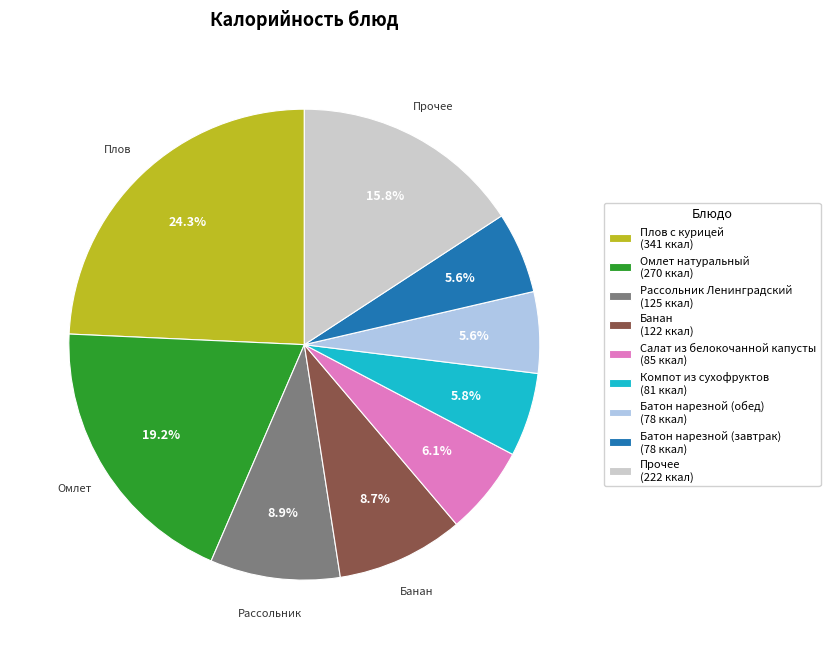

Is Плов с курицей (341 ккал) the majority of the pie?

No